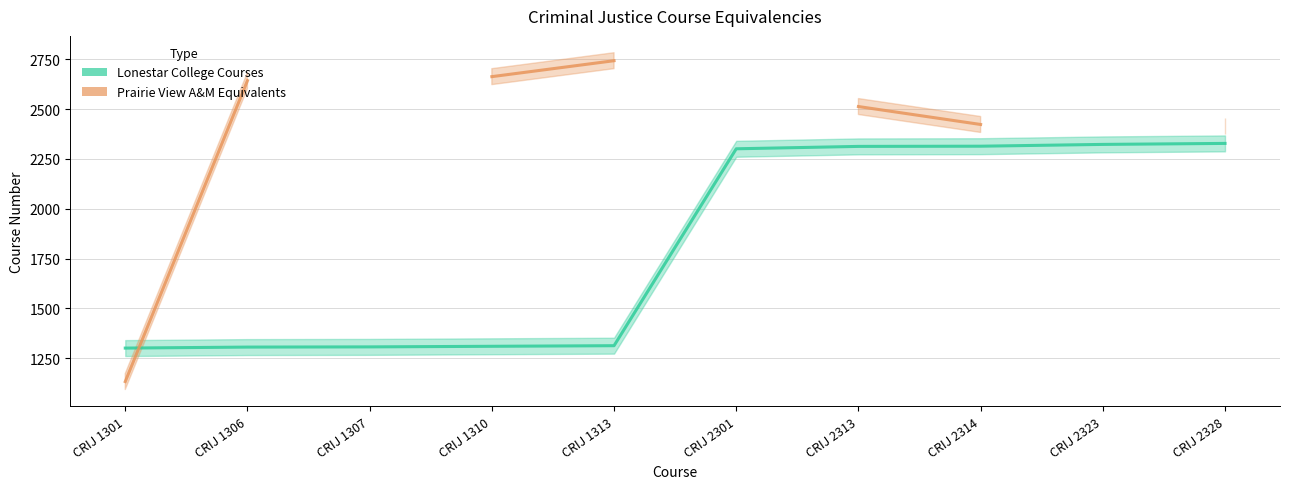

Is it true that the value at CRIJ 1310 is 1310?

True